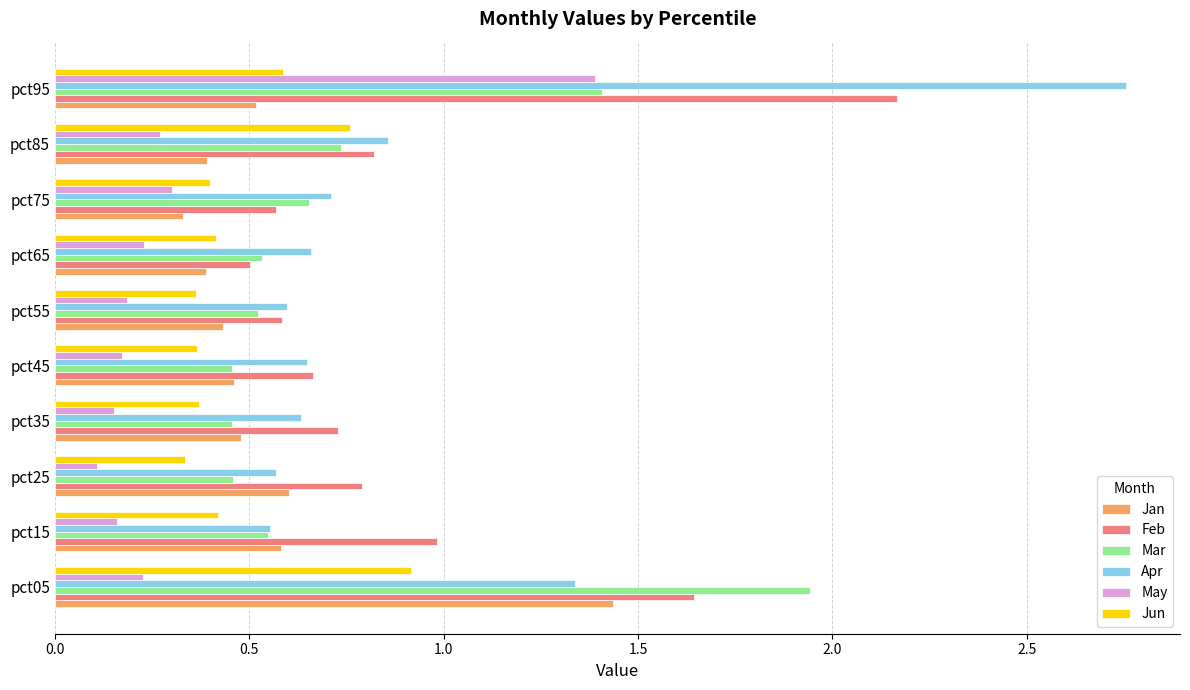

The value of Jun at pct95 is 0.2. True or false?

False